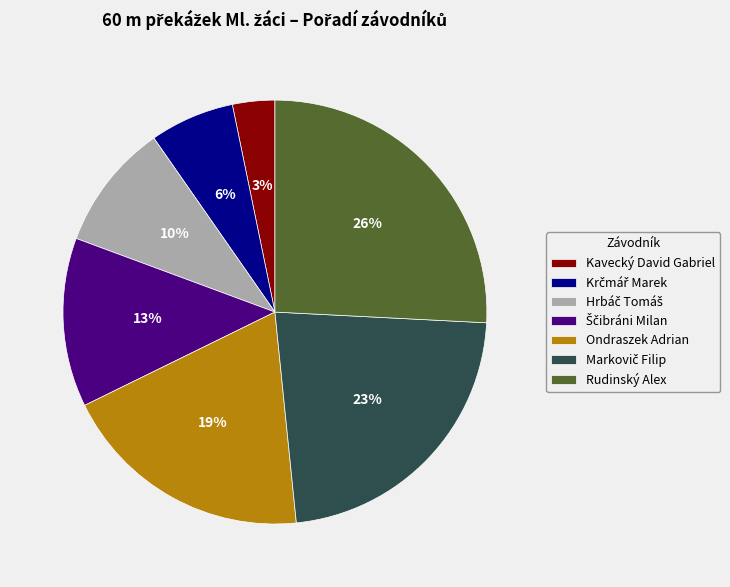

Count the number of slices in the pie.

7